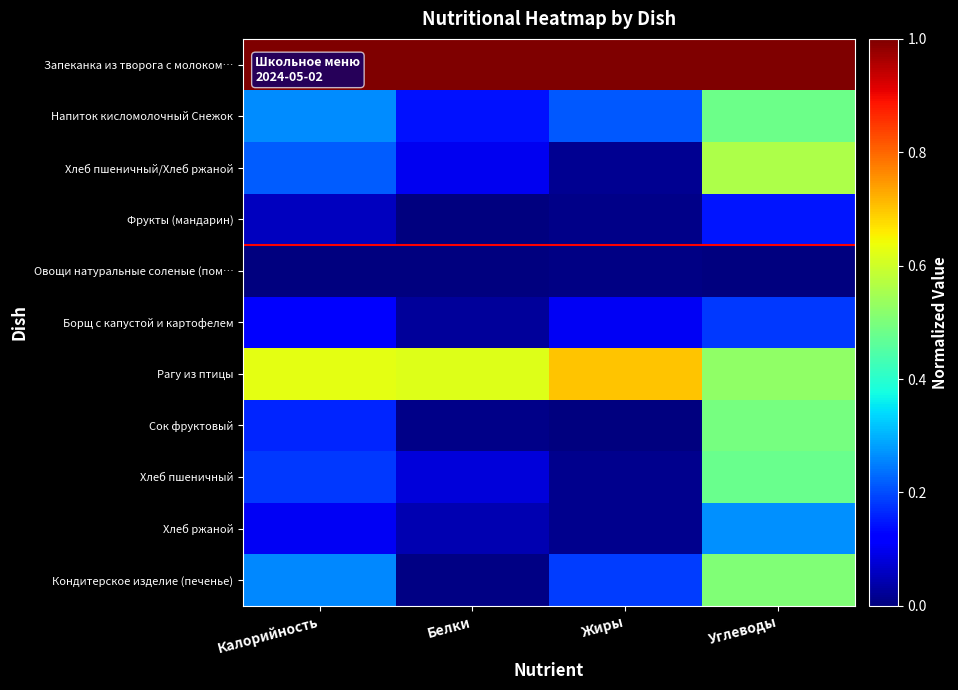

Between Жиры and Белки, which is larger?

Жиры